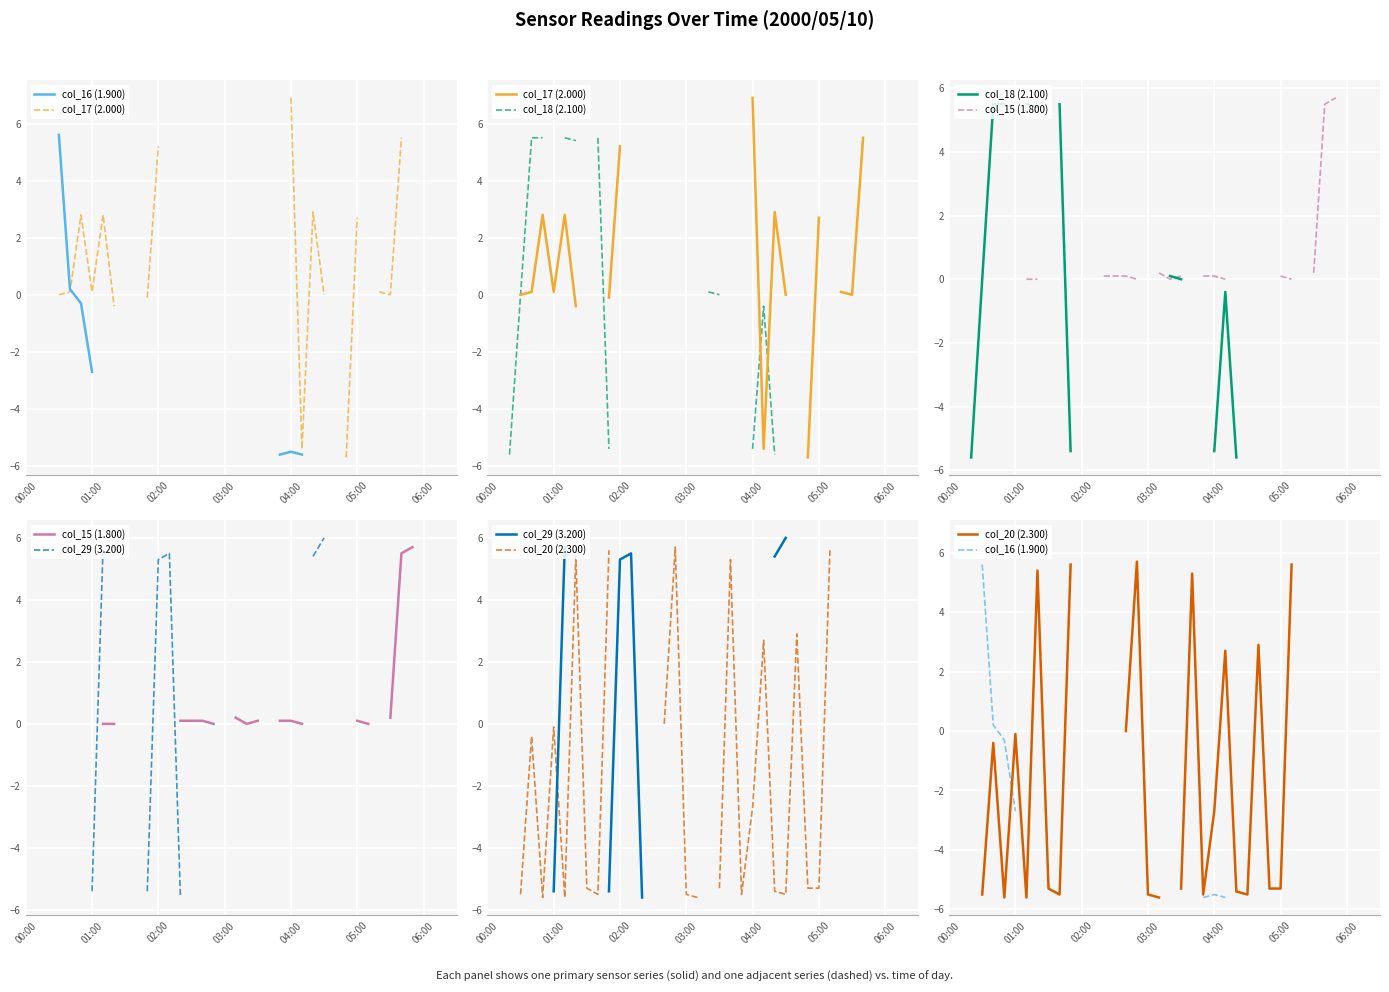

Count the number of categories in the chart.

40